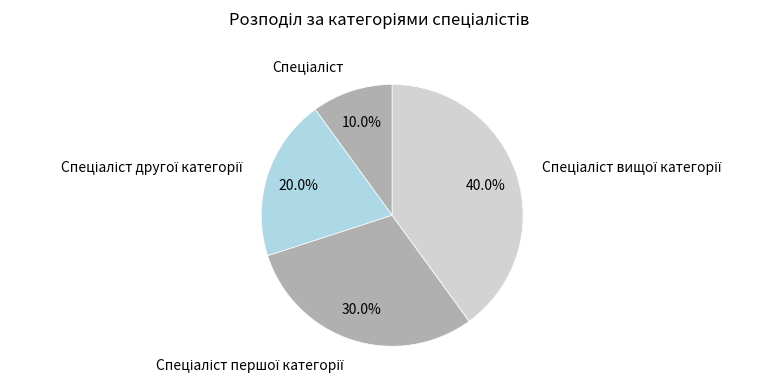

Is there a majority slice in this chart?

No